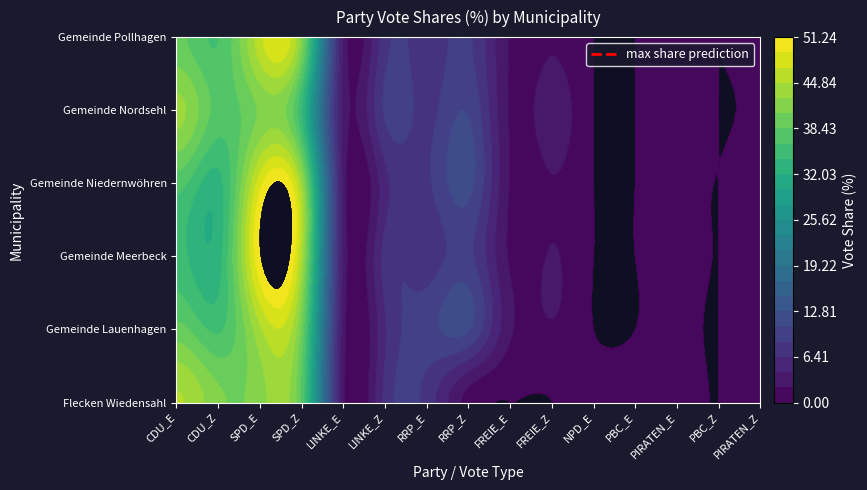

Reading right to left, transcribe all the data shown in this chart.

Flecken Wiedensahl: 1.4	0.0	0.9	0.9	0.7	0.0	0.0	1.3	7.7	7.0	2.7	37.8	41.8	41.1	45.1
Gemeinde Lauenhagen: 1.8	0.0	0.6	0.0	0.0	1.9	2.5	10.8	9.7	6.2	3.1	39.9	44.4	35.9	39.2
Gemeinde Meerbeck: 1.0	0.0	0.7	0.0	0.0	2.3	1.8	9.1	7.4	7.1	3.7	44.6	51.2	33.2	34.9
Gemeinde Niedernwöhren: 0.9	0.0	0.7	0.0	0.0	2.0	2.0	11.4	8.1	5.7	3.5	43.5	48.2	33.3	37.2
Gemeinde Nordsehl: 0.3	0.0	1.3	0.0	0.0	3.2	1.9	10.5	7.9	8.8	3.5	34.3	40.9	37.5	43.4
Gemeinde Pollhagen: 0.5	0.0	0.5	0.0	0.0	1.9	1.9	8.9	7.5	7.7	3.7	41.5	46.3	36.3	39.0